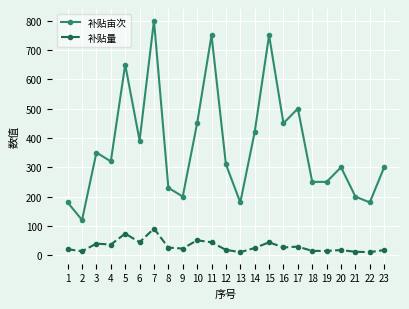

In 补贴亩次, how many points are higher than both neighbors (excluding endpoints)?

7